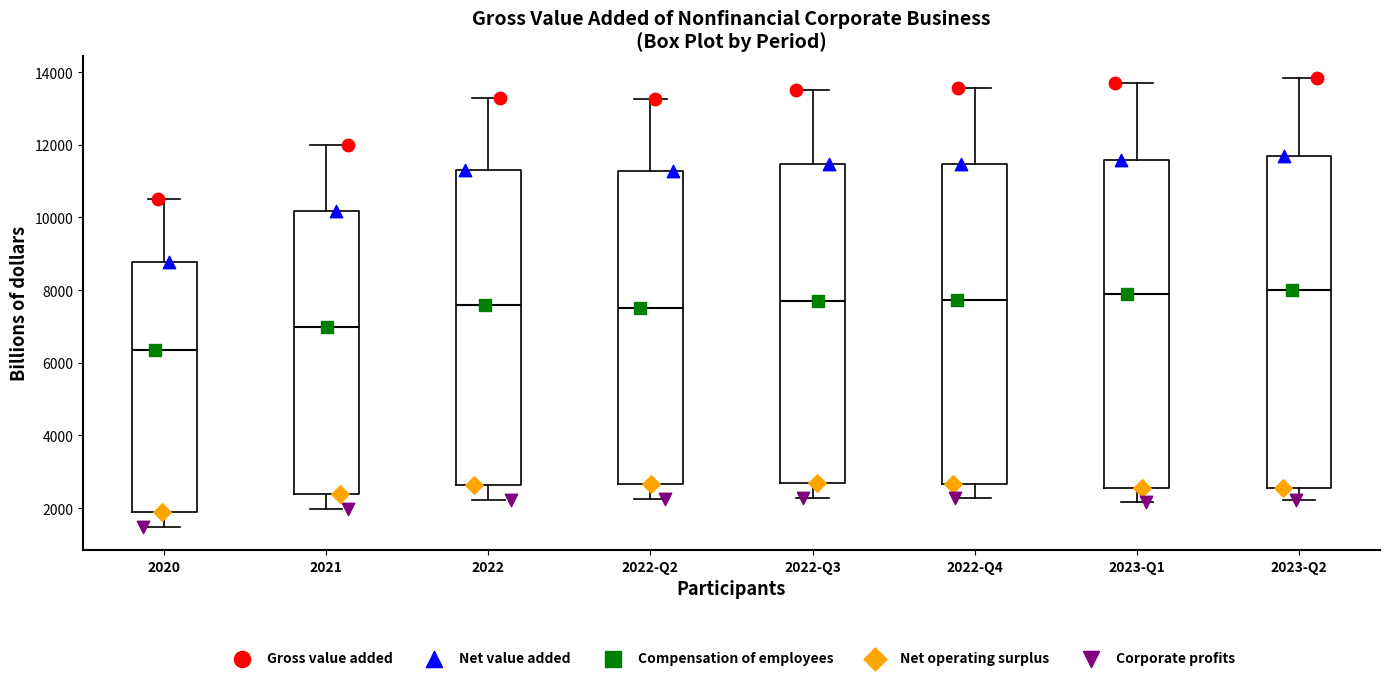

Reading left to right, transcribe this box plot: for each box, give where its median line is, the range the box spans, and where its two whiskers end, as read against the y-axis. The values are not printed on the chart, so give them approximately, as read against the axis.

2020: median 6400, box 1800 to 8800, whiskers 1400 to 10600
2021: median 7000, box 2400 to 10200, whiskers 2000 to 12000
2022: median 7600, box 2600 to 11200, whiskers 2200 to 13400
2022-Q2: median 7600, box 2600 to 11200, whiskers 2200 to 13200
2022-Q3: median 7600, box 2600 to 11400, whiskers 2200 to 13600
2022-Q4: median 7800, box 2600 to 11400, whiskers 2200 to 13600
2023-Q1: median 7800, box 2600 to 11600, whiskers 2200 to 13600
2023-Q2: median 8000, box 2600 to 11600, whiskers 2200 to 13800